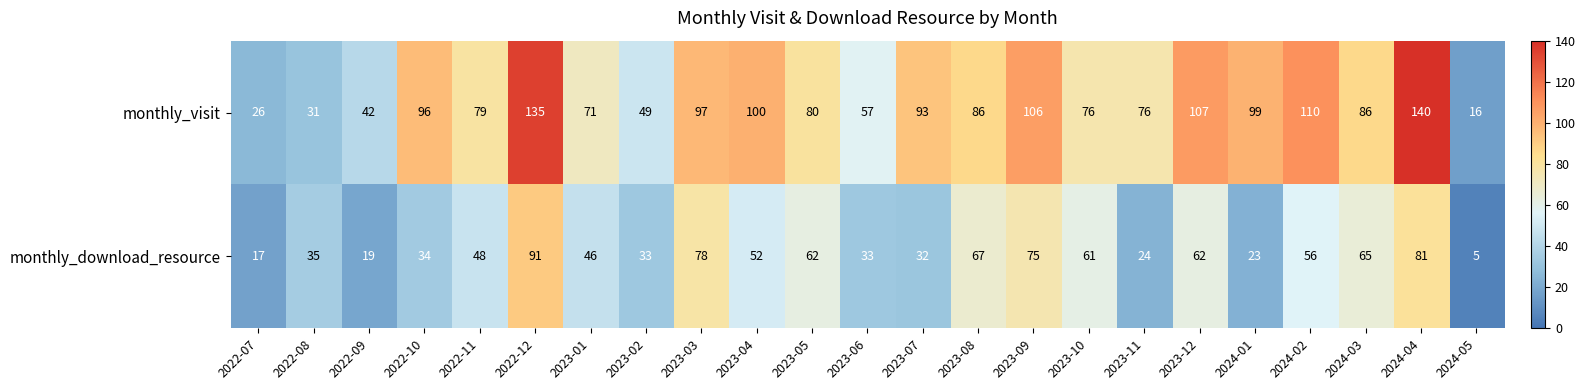

What is the difference between the highest and lowest values at 2023-04?

48